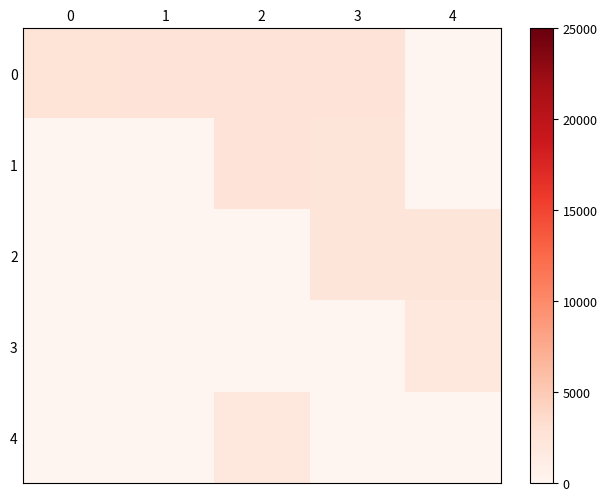

Count the number of categories in the chart.

5